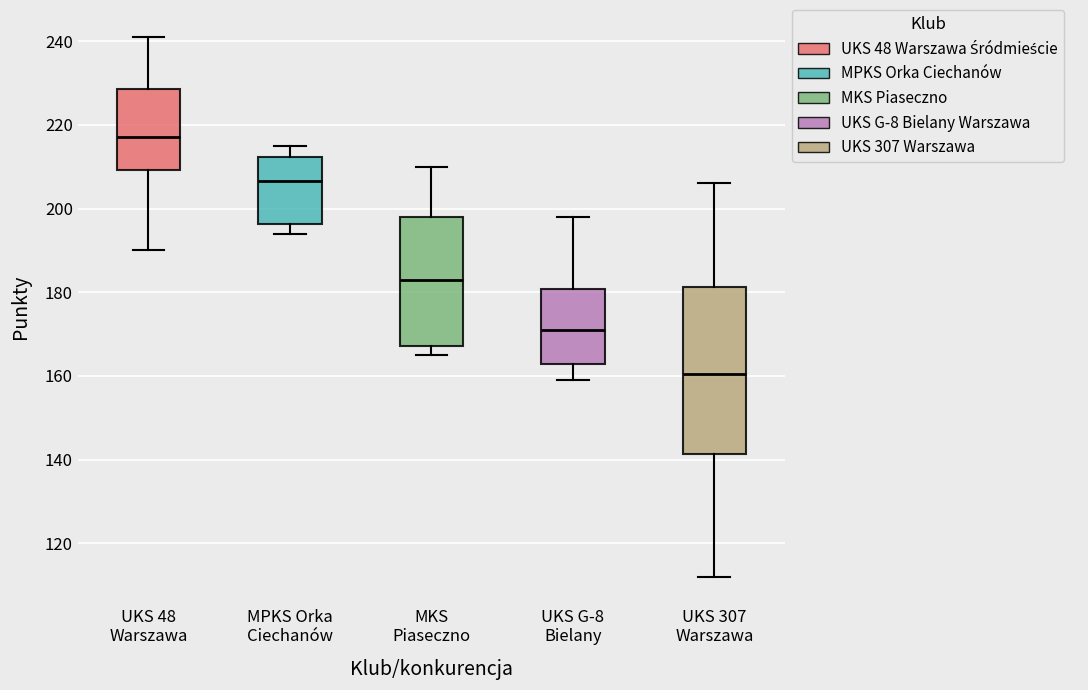

Which box's median line is the highest?

UKS 48 Warszawa